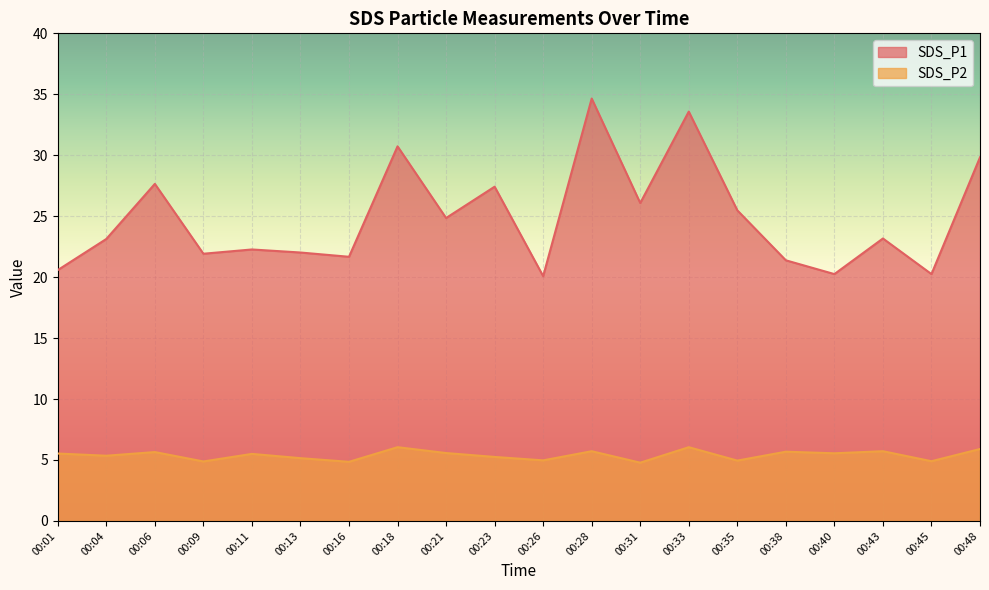

At which label does SDS_P2 first exceed 5?

00:01